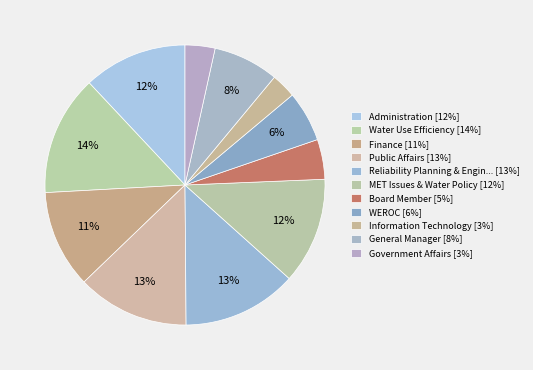

To the nearest percent, what is the difference between the largest and smallest slice percentages?

11%